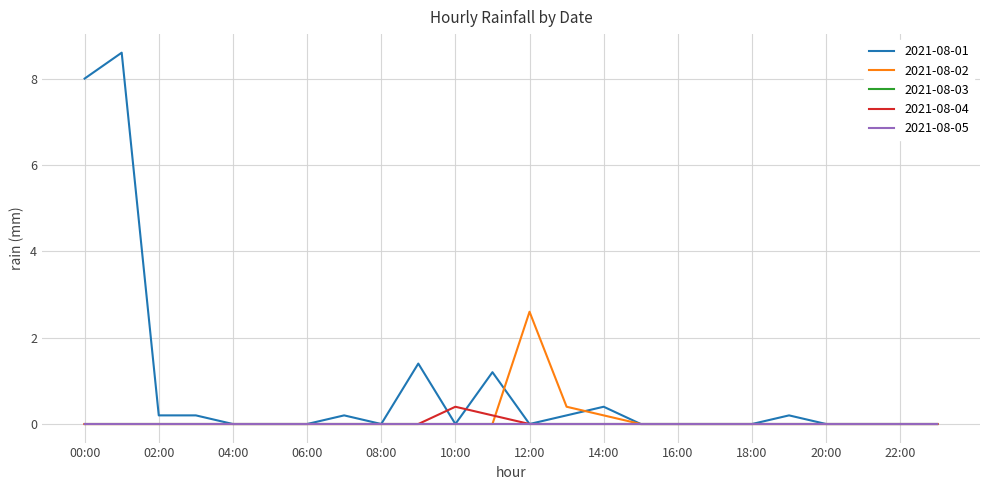

Where is the first local maximum for 2021-08-04?

10:00